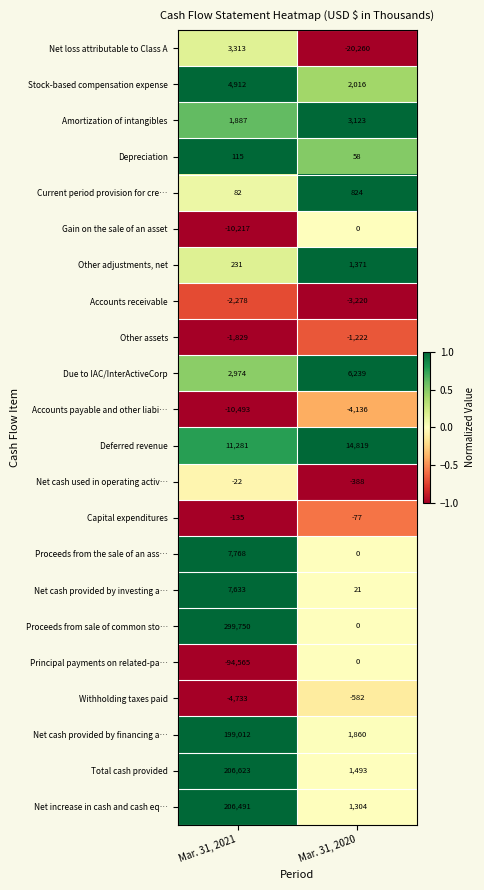

Is it true that Accounts receivable equals -3220 at Mar. 31, 2020?

True